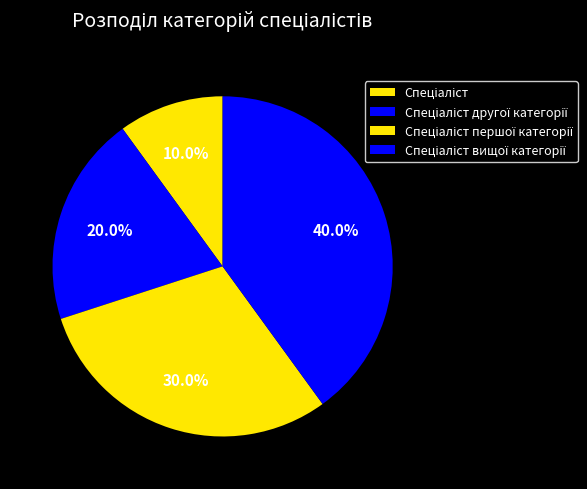

Which slice is the largest?

Спеціаліст вищої категорії